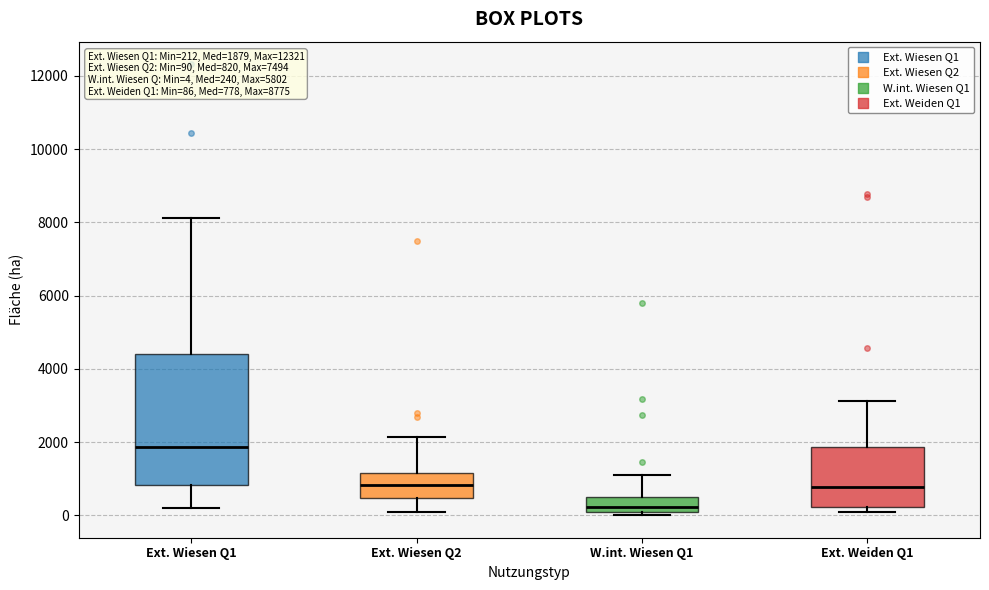

Which box is the tallest, from its lower edge to its upper edge?

Ext. Wiesen Q1